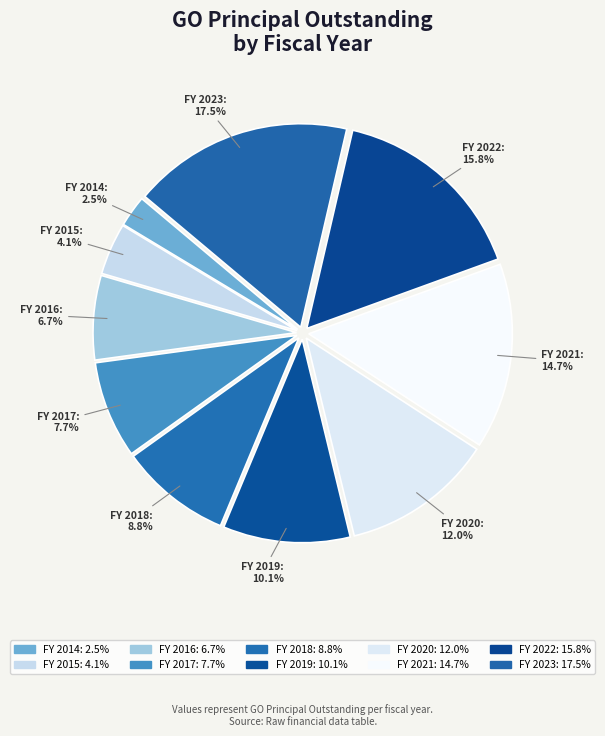

Rank the categories by value from highest to lowest.

FY 2023: 17.5%, FY 2022: 15.8%, FY 2021: 14.7%, FY 2020: 12.0%, FY 2019: 10.1%, FY 2018: 8.8%, FY 2017: 7.7%, FY 2016: 6.7%, FY 2015: 4.1%, FY 2014: 2.5%